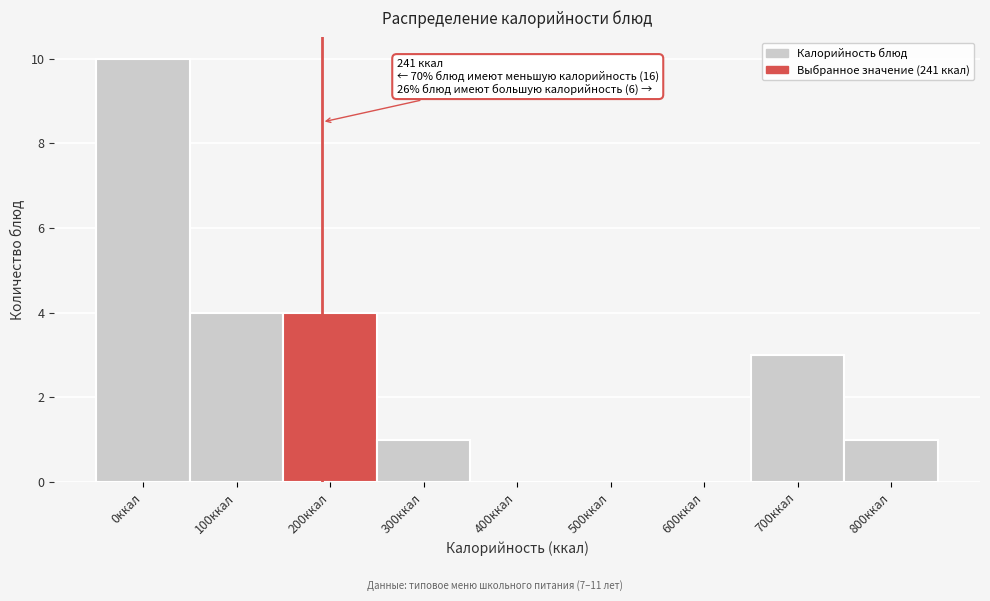

Reading right to left, list all the values displayed in this chart.

800ккал=1	700ккал=3	600ккал=0	500ккал=0	400ккал=0	300ккал=1	200ккал=4	100ккал=4	0ккал=10